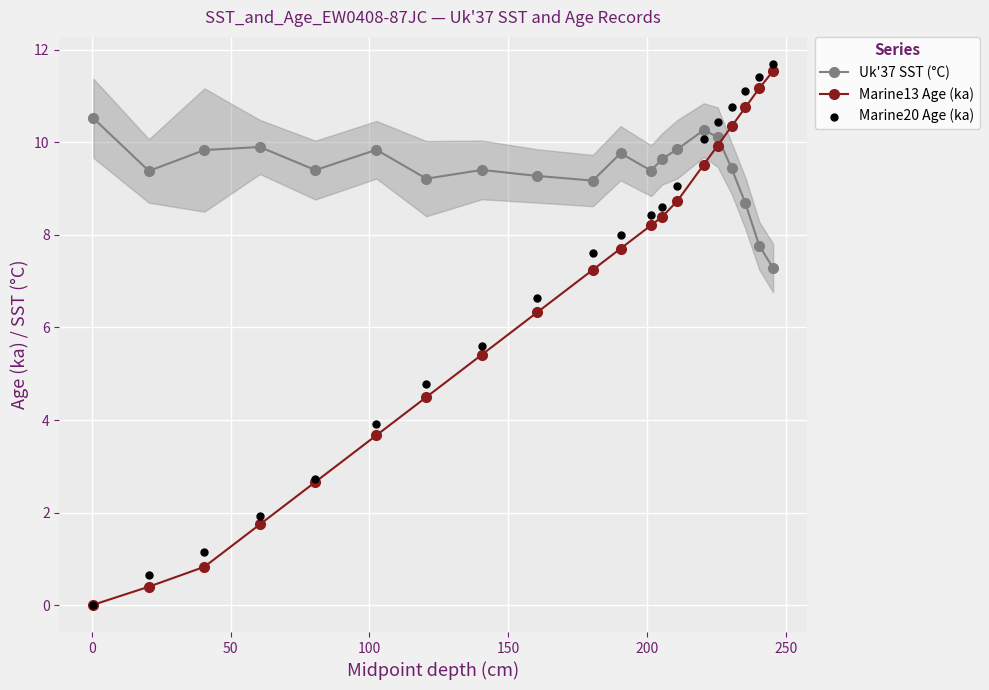

At how many categories does at least one series exceed 9?

20